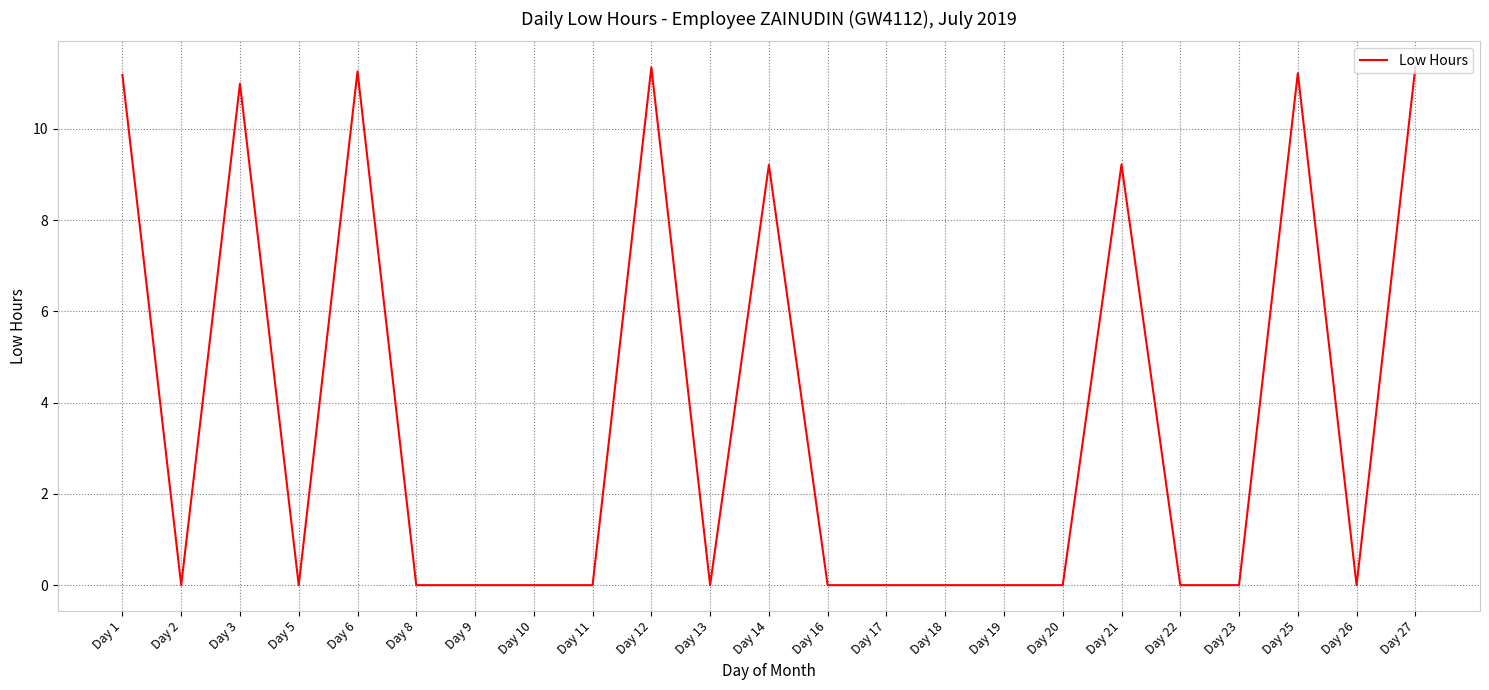

Is it true that the value at Day 11 is -6.8?

False